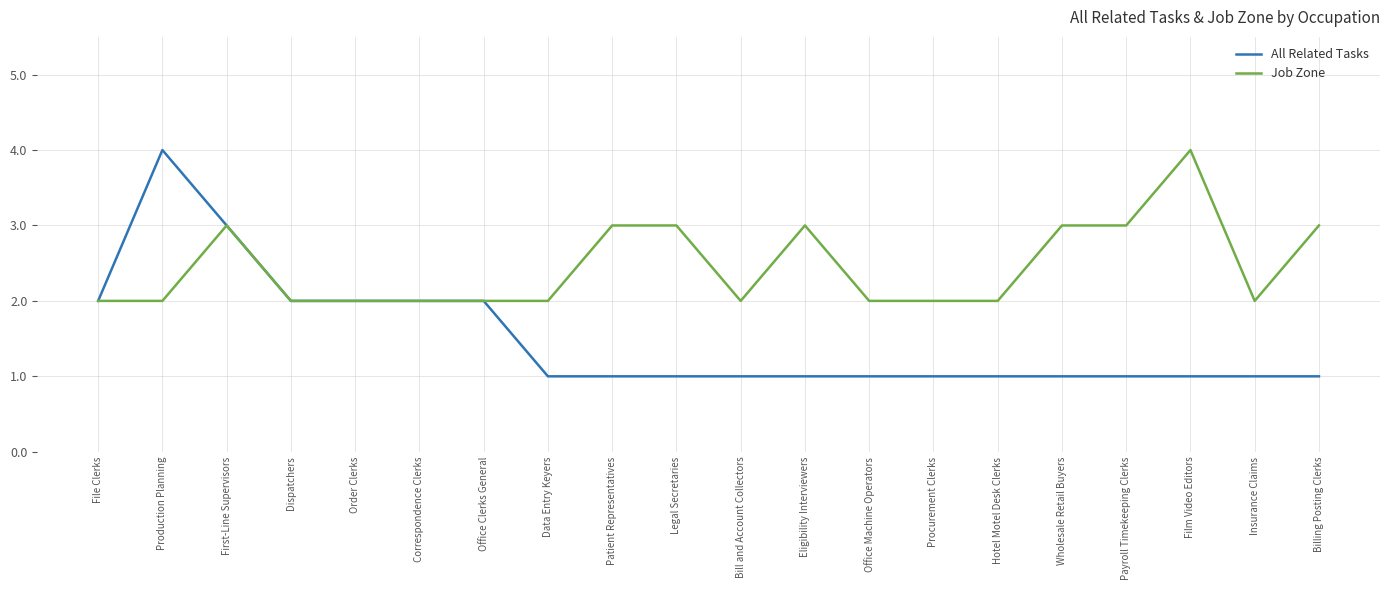

What are all the series names shown in the legend?

All Related Tasks, Job Zone